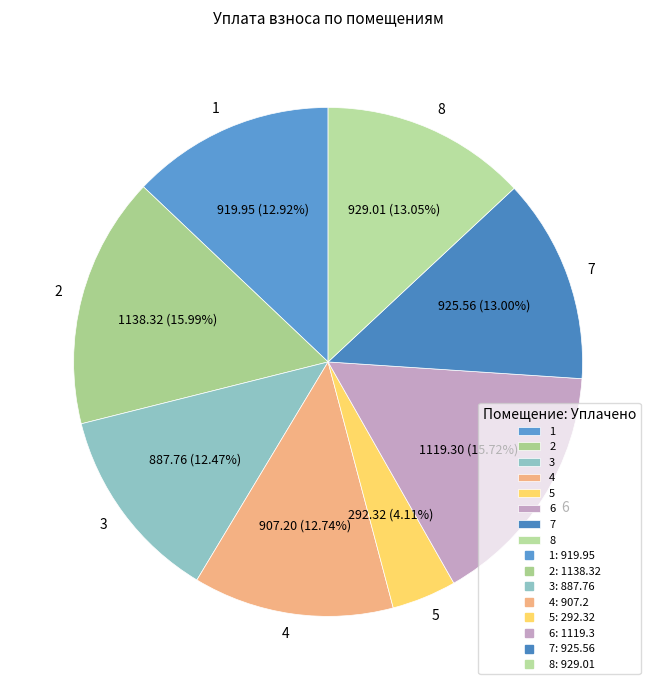

How much of the chart is everything except 6?

84.3%